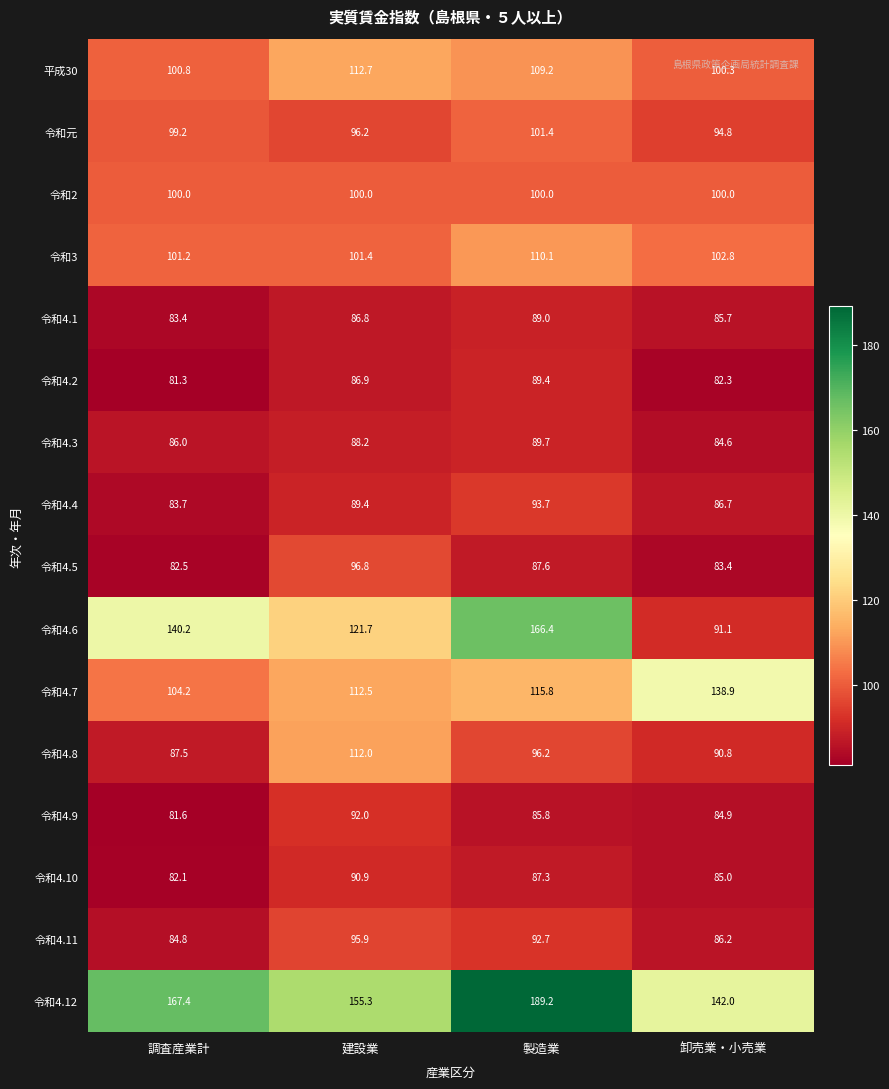

What is the spread (max minus min) of values at 建設業?

68.5